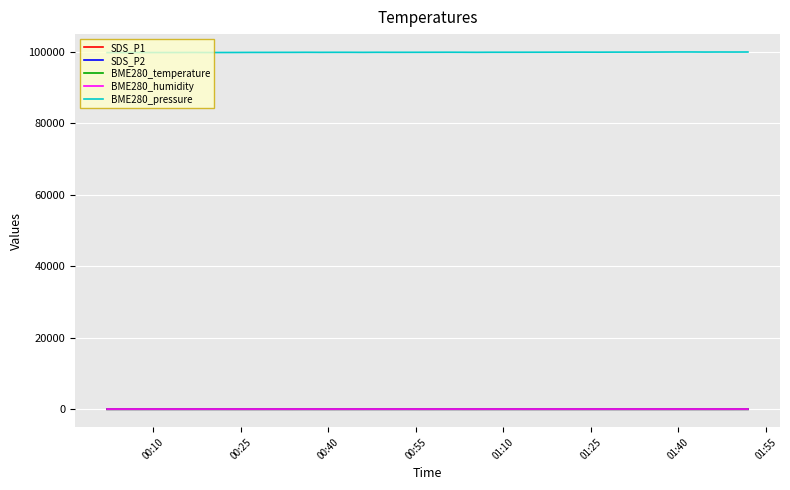

Which series has the largest total across all categories?

BME280_pressure